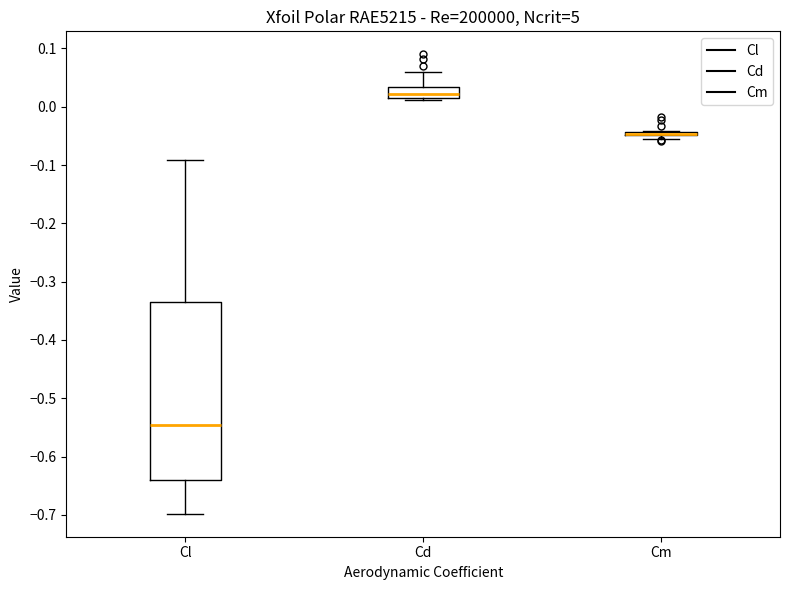

Where is the upper edge of the box for Cm on the y-axis? The values are not printed on the chart, so give them approximately, as read against the axis.

-0.04